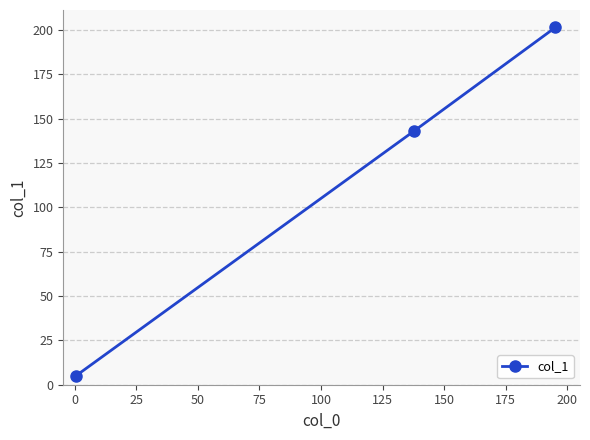

What is the value of the 3rd point from the left?

201.4